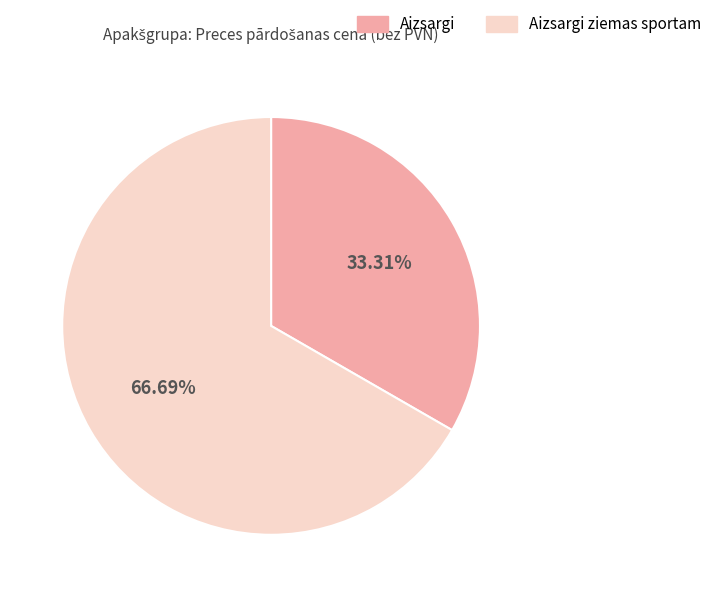

Does any single category account for the majority?

Yes